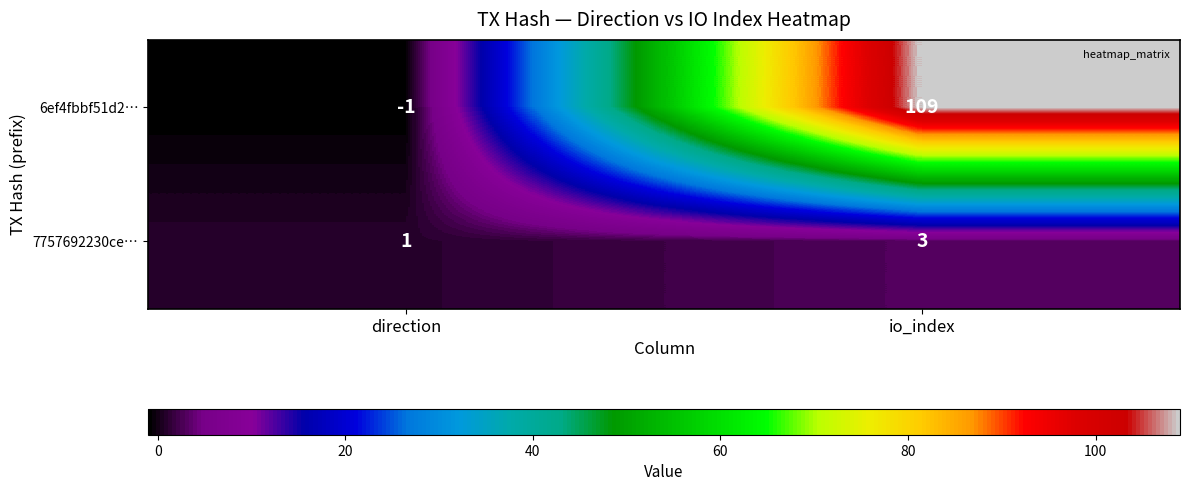

Is it true that 7757692230ce… equals 1 at direction?

True